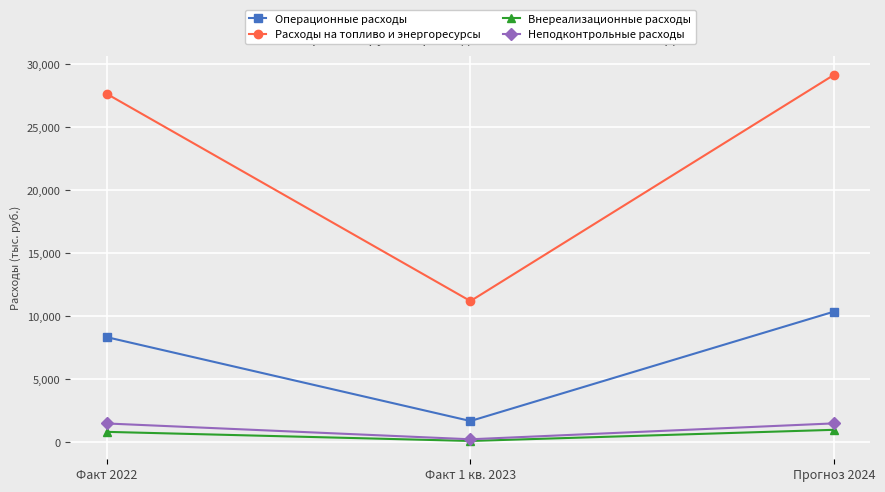

List the series in order of their peak value, highest first.

Расходы на топливо и энергоресурсы, Операционные расходы, Неподконтрольные расходы, Внереализационные расходы